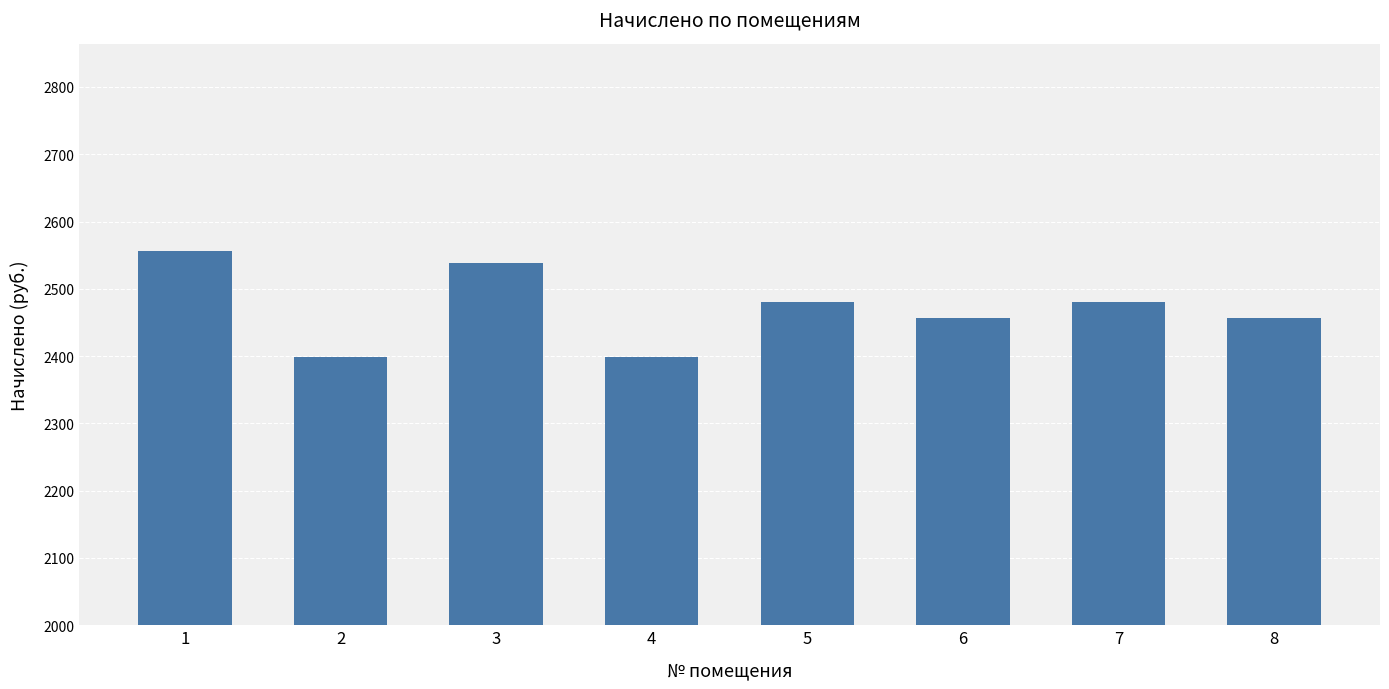

Which has a higher value, 3 or 7?

3